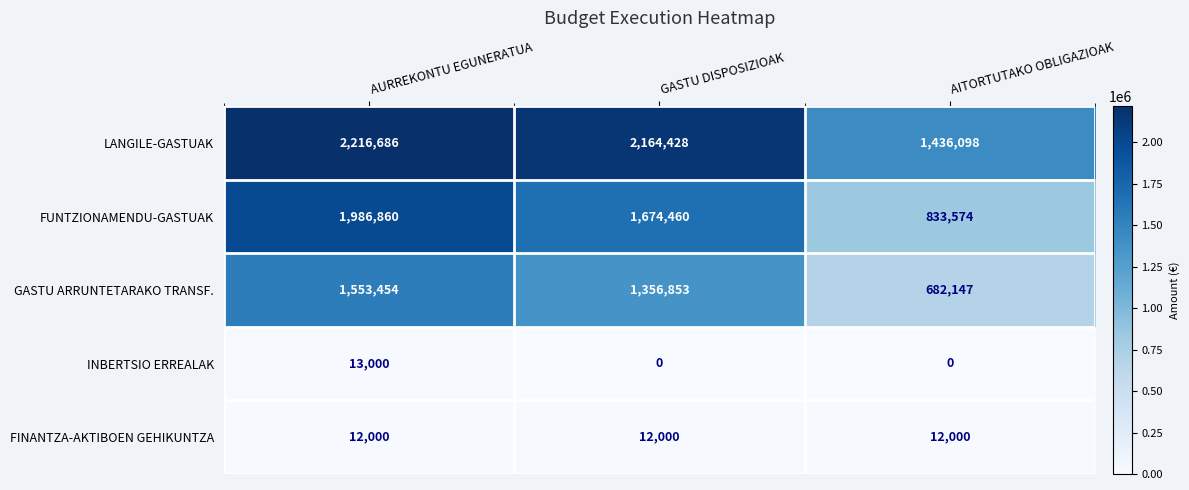

At AURREKONTU EGUNERATUA, list the series in order from largest to smallest.

LANGILE-GASTUAK, FUNTZIONAMENDU-GASTUAK, GASTU ARRUNTETARAKO TRANSF., INBERTSIO ERREALAK, FINANTZA-AKTIBOEN GEHIKUNTZA